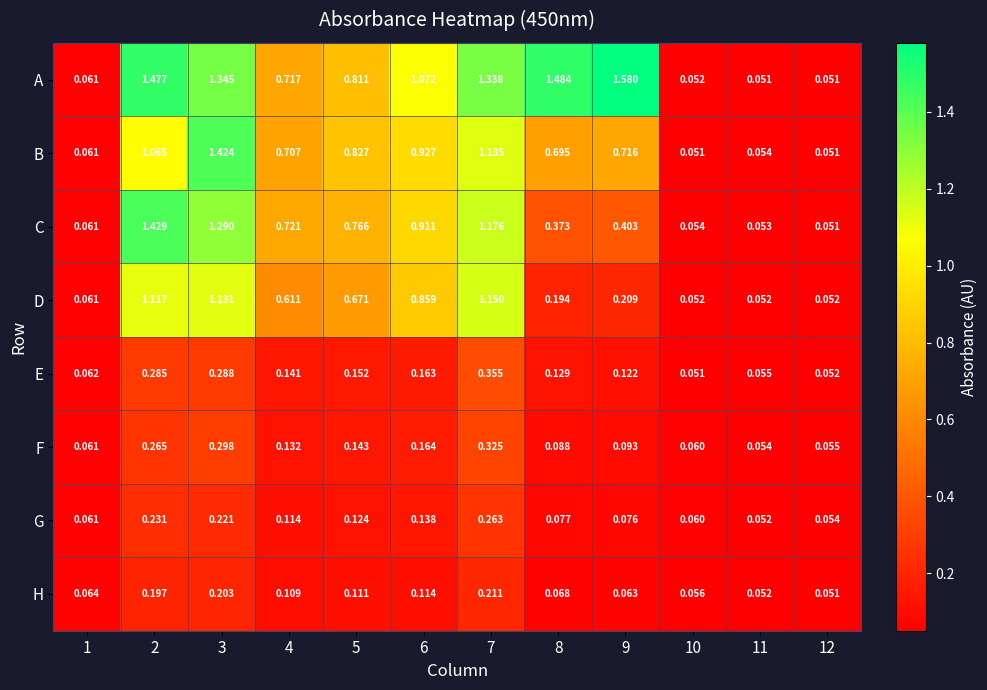

Which series has the largest range (max minus min)?

A